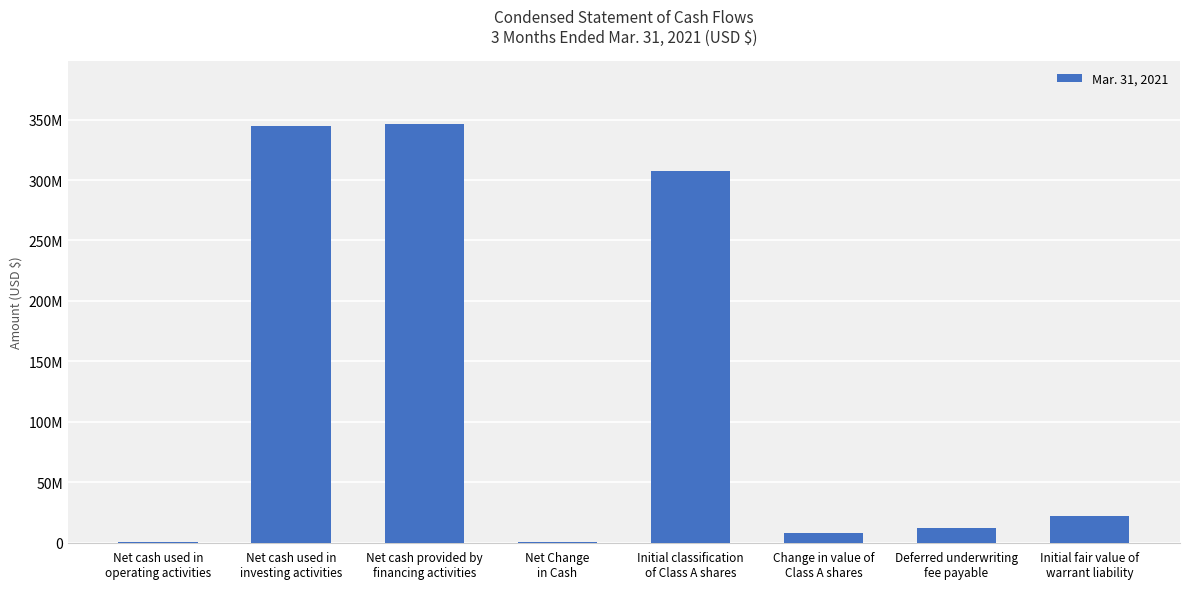

Count the number of data series in this chart.

1